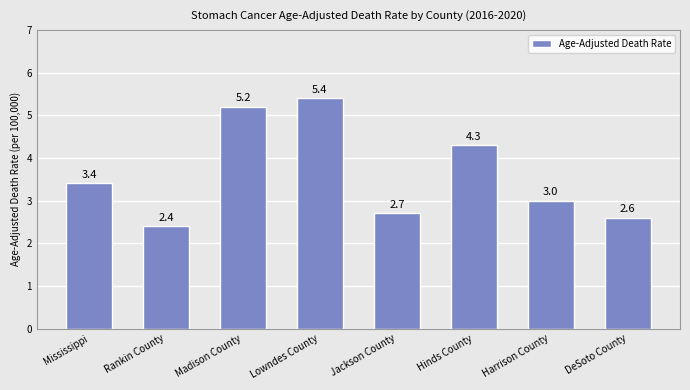

What is the sum of the values at Madison County and Hinds County?

9.5